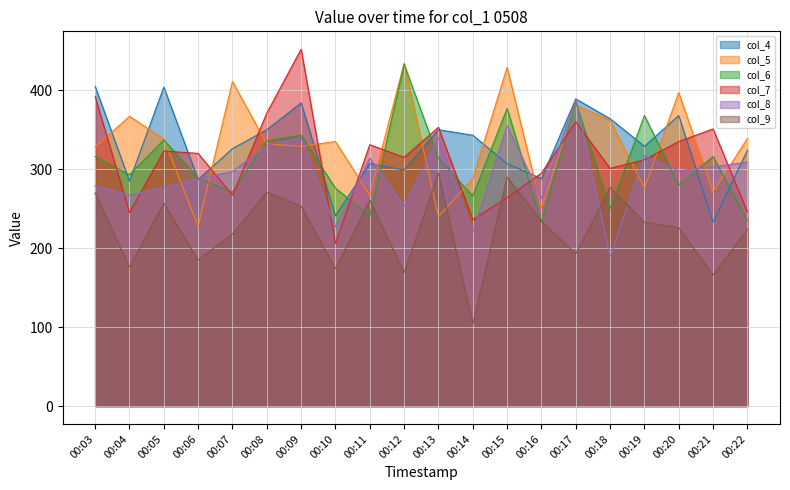

Is it true that col_8 equals 263 at 00:16?

True